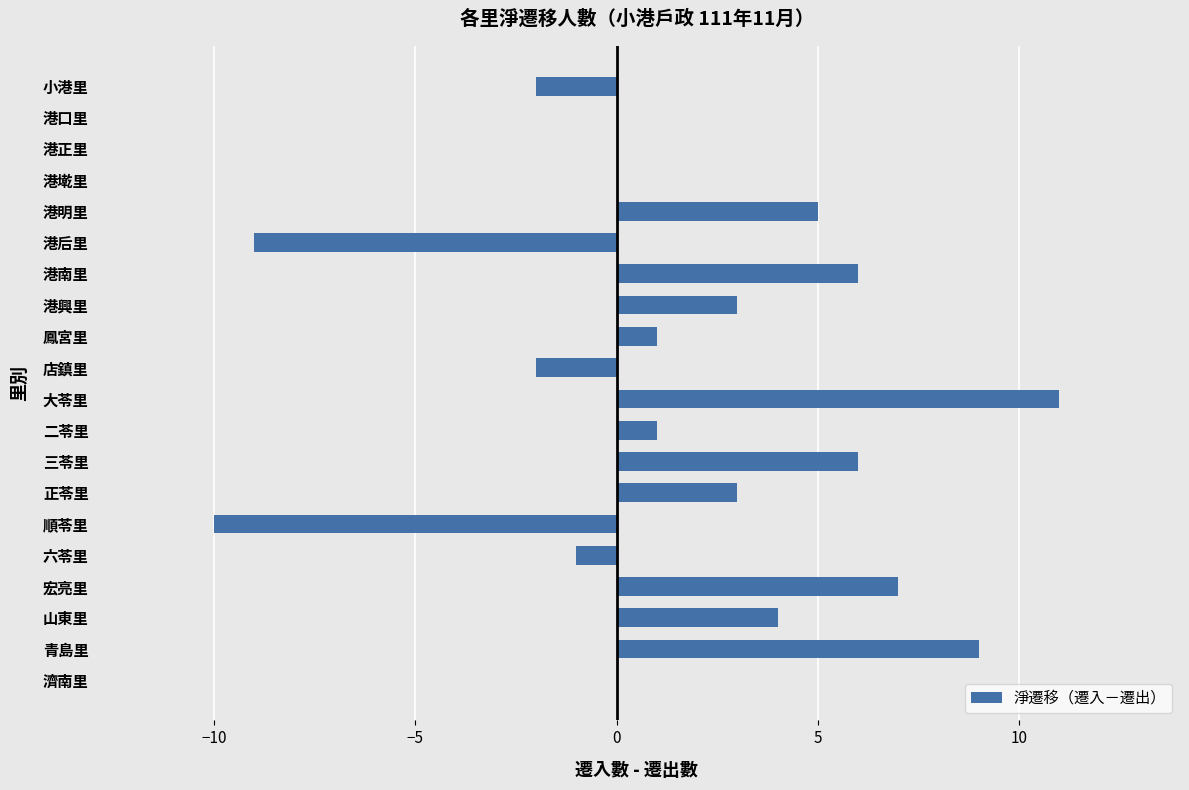

How many categories are shown in the chart?

20